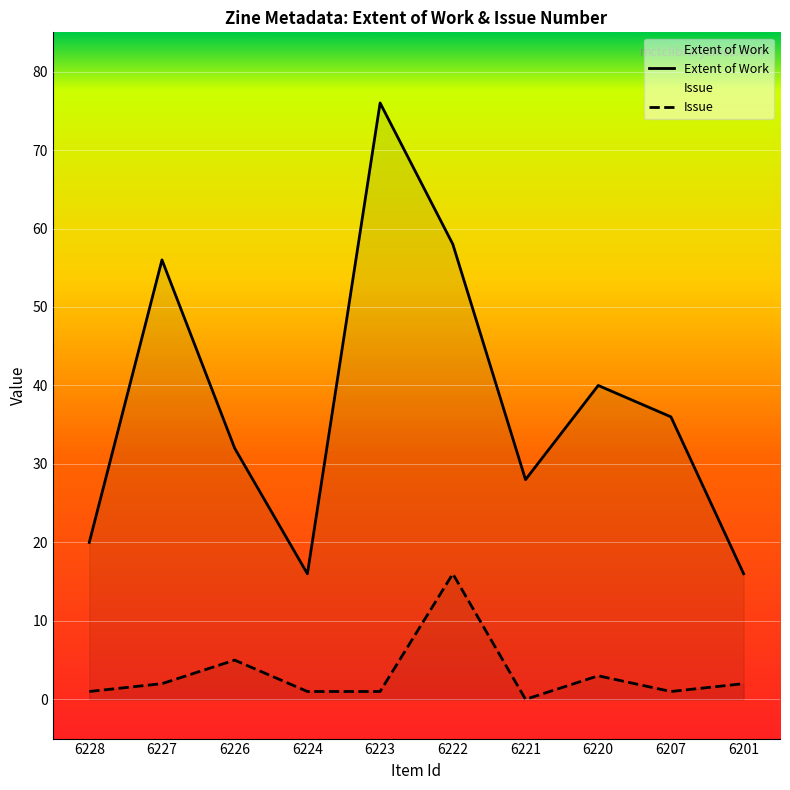

At which category is the sum across all series the highest?

6223